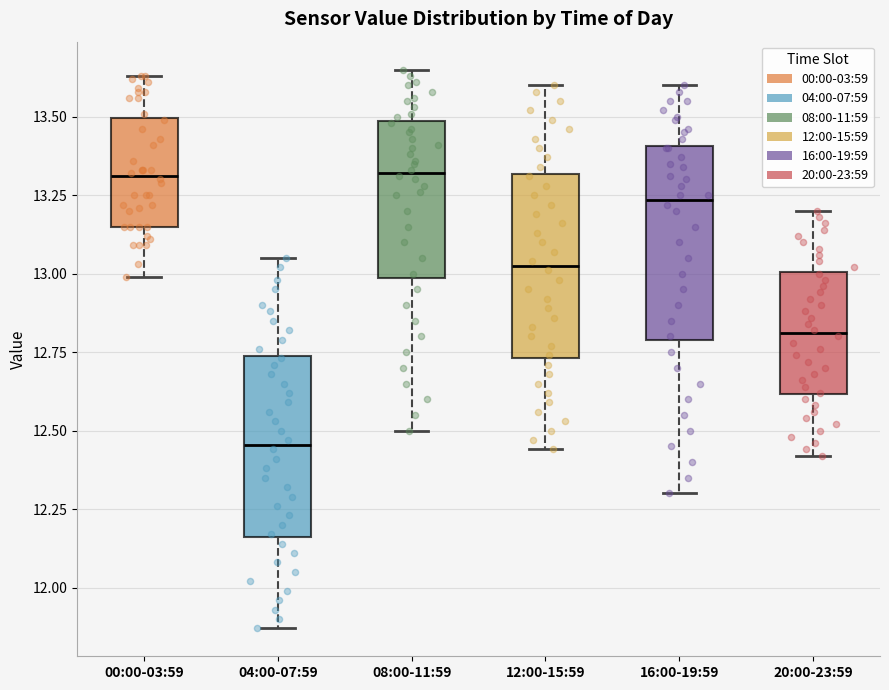

Reading left to right, transcribe this box plot: for each box, give where its median line is, the range the box spans, and where its two whiskers end, as read against the y-axis. The values are not printed on the chart, so give them approximately, as read against the axis.

00:00-03:59: median 13.30, box 13.15 to 13.50, whiskers 13.00 to 13.65
04:00-07:59: median 12.45, box 12.15 to 12.75, whiskers 11.85 to 13.05
08:00-11:59: median 13.30, box 13.00 to 13.50, whiskers 12.50 to 13.65
12:00-15:59: median 13.05, box 12.75 to 13.30, whiskers 12.45 to 13.60
16:00-19:59: median 13.25, box 12.80 to 13.40, whiskers 12.30 to 13.60
20:00-23:59: median 12.80, box 12.60 to 13.00, whiskers 12.40 to 13.20